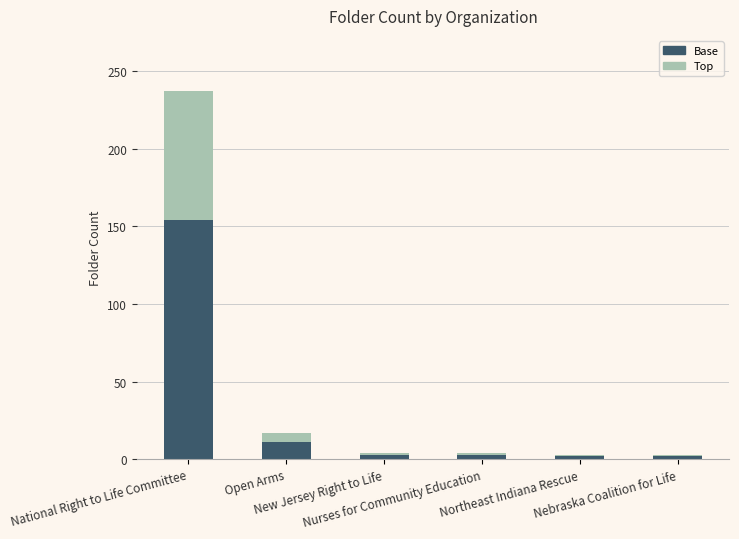

What is the sum of all Base values?

174.2